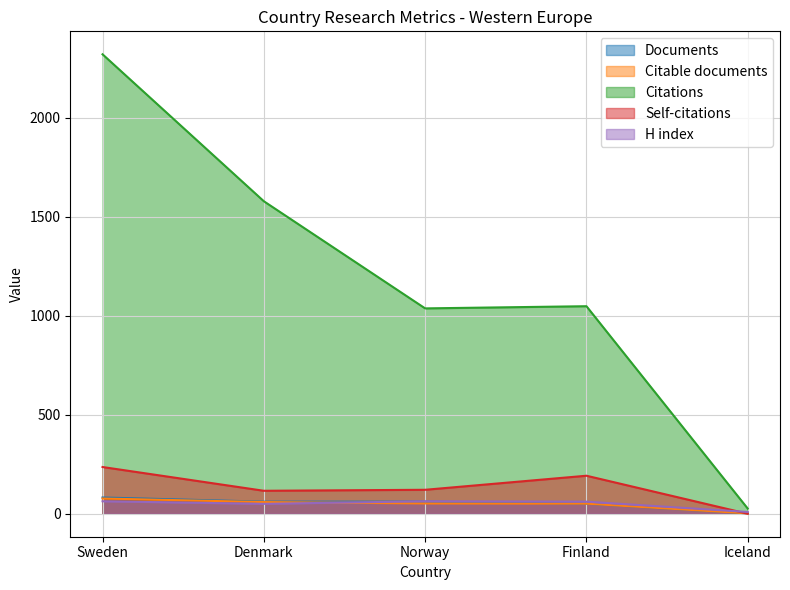

In H index, how many points are higher than both neighbors (excluding endpoints)?

1